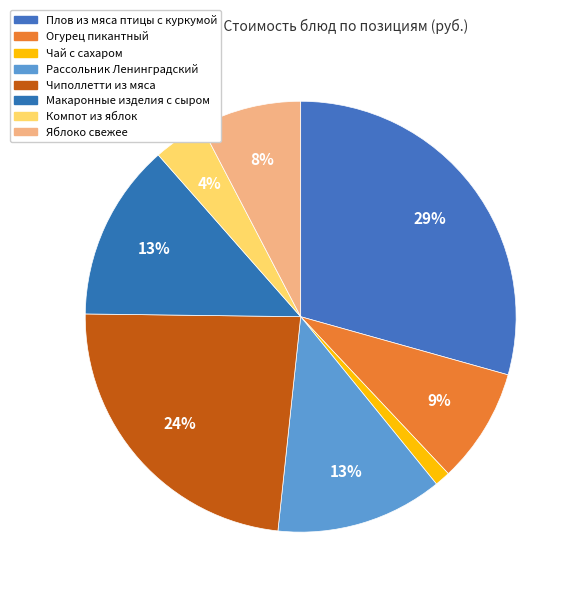

Approximately how many times larger is the value at Огурец пикантный compared to Плов из мяса птицы с куркумой?

0.3